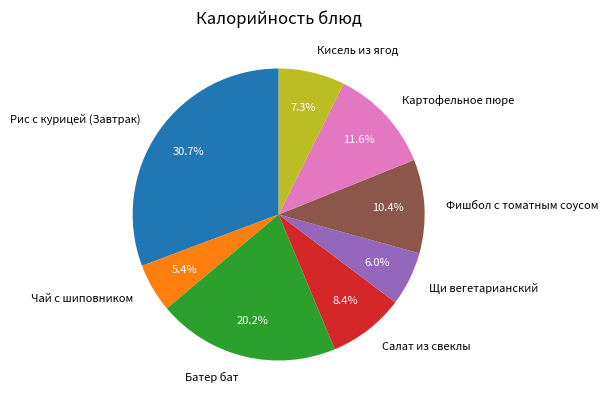

What is the smallest slice in the pie chart?

Чай с шиповником